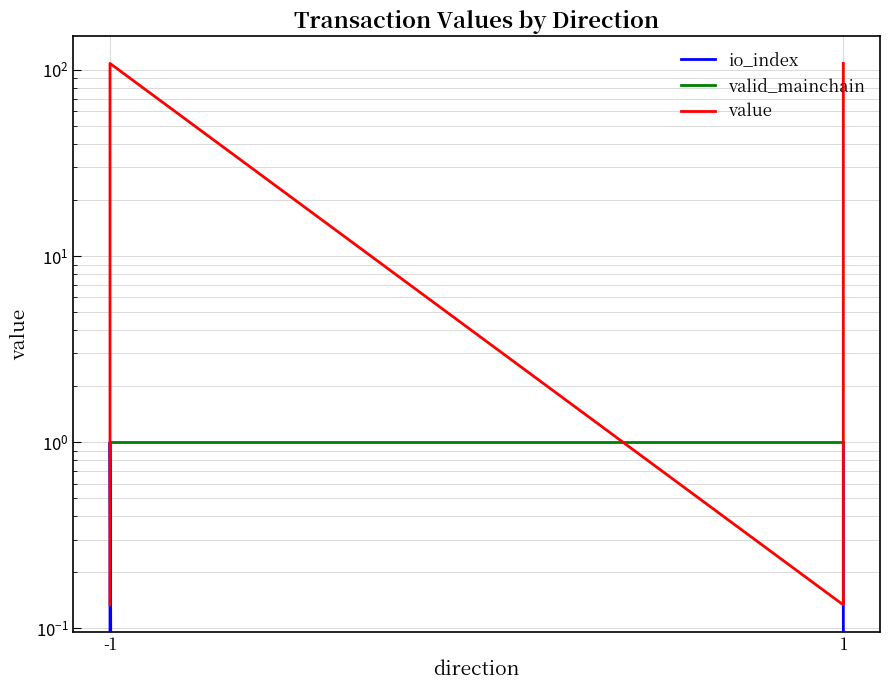

What is the maximum value for value?

108.4